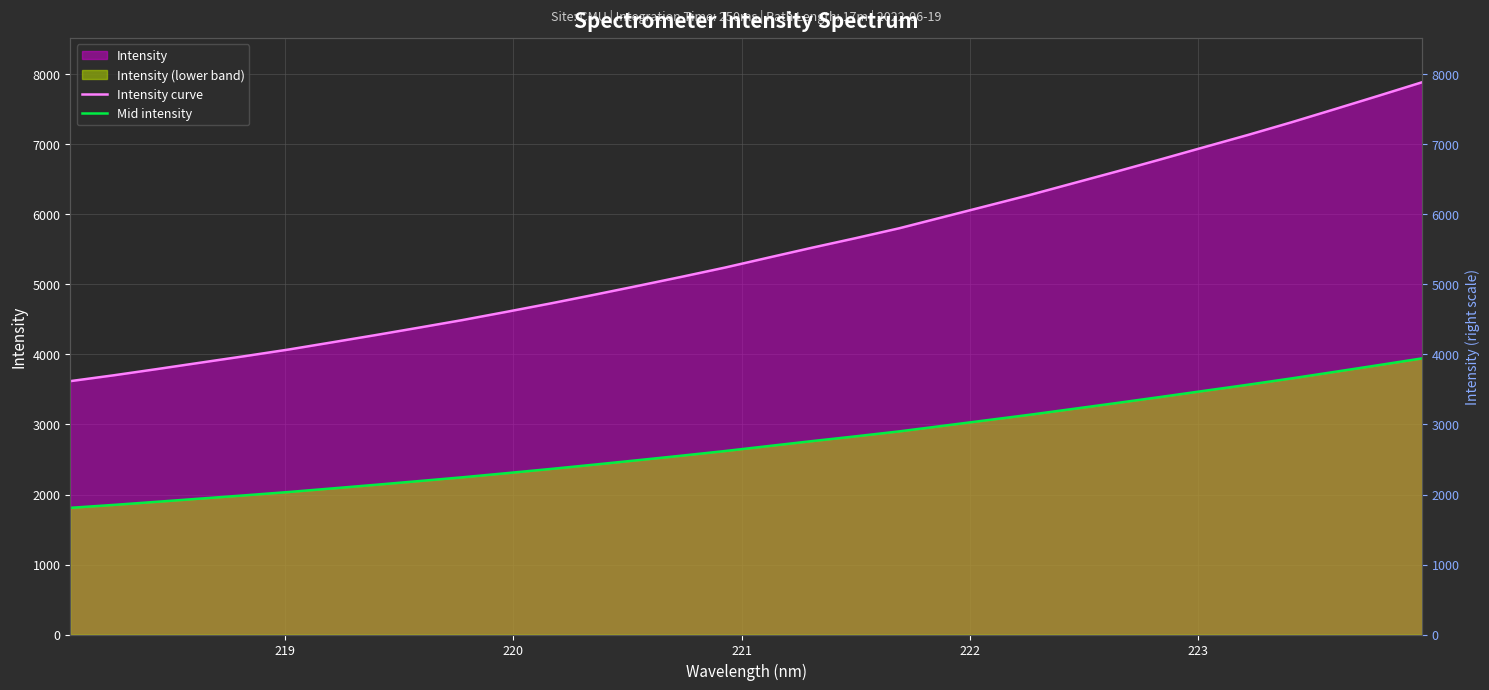

What is the maximum value for Intensity curve?

7888.6